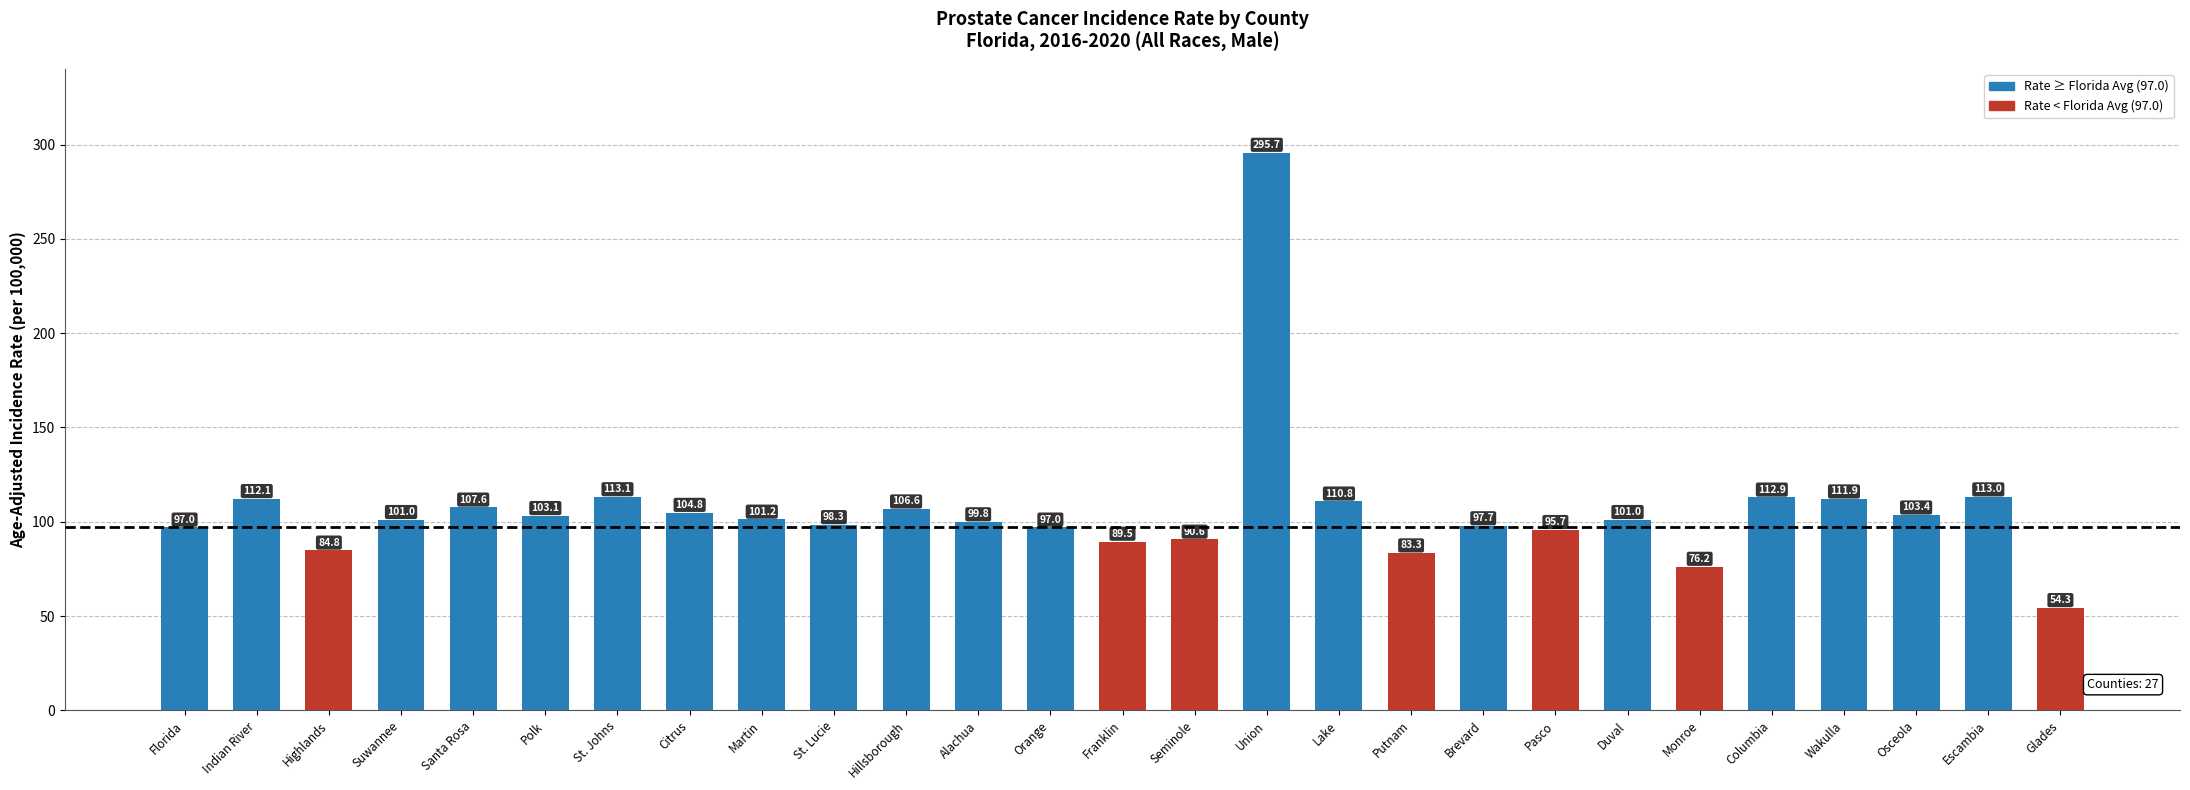

Between Orange and Seminole, which is larger?

Orange